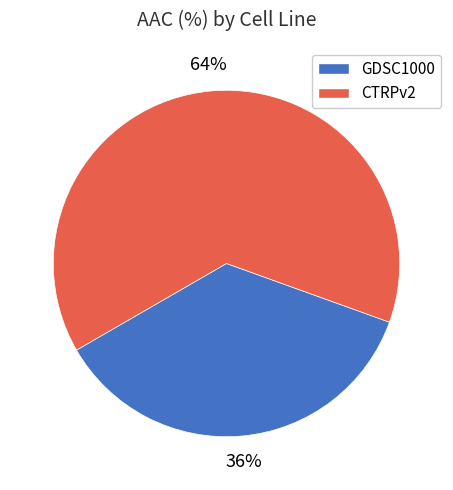

Count the number of slices in the pie.

2